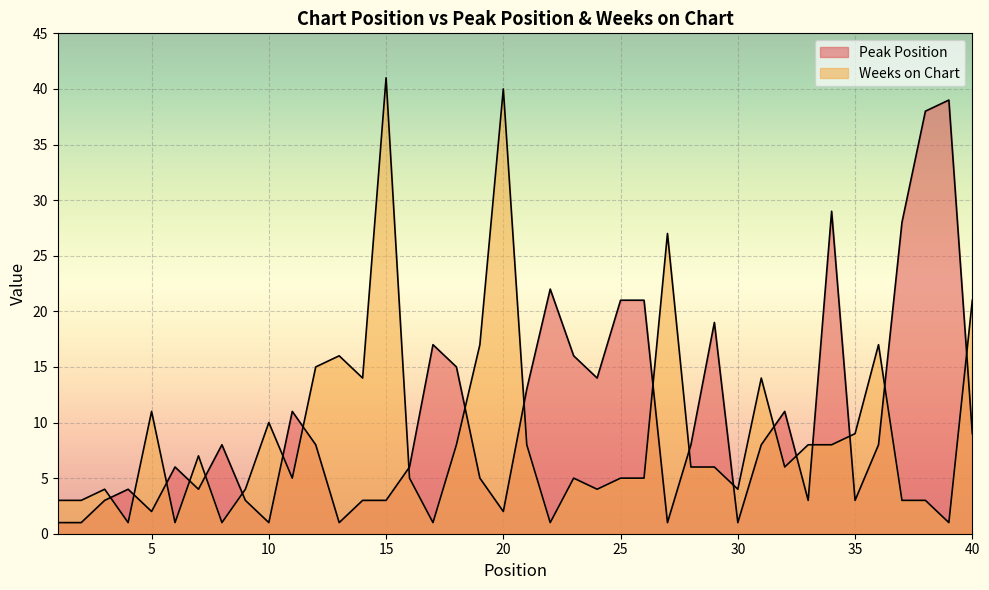

List the series in order of their overall mean, highest first.

Peak Position, Weeks on Chart